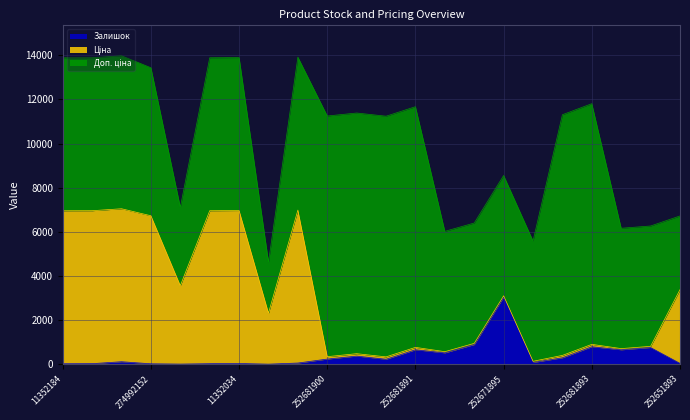

What is the spread (max minus min) of values at 252681895?

10794.0